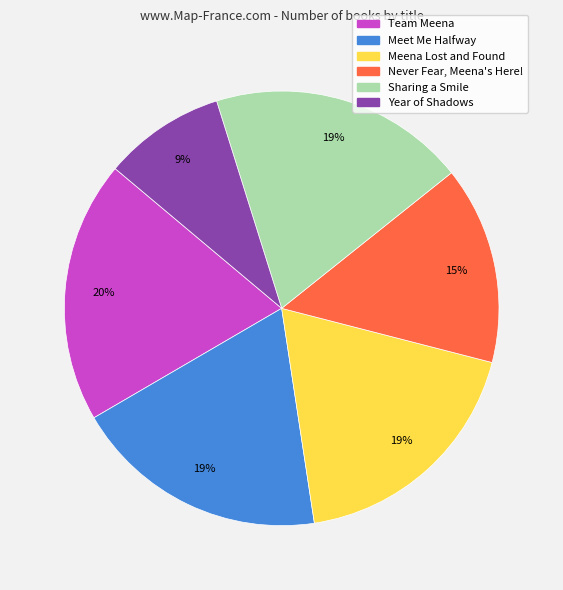

True or false: Sharing a Smile accounts for 24% of the total.

False